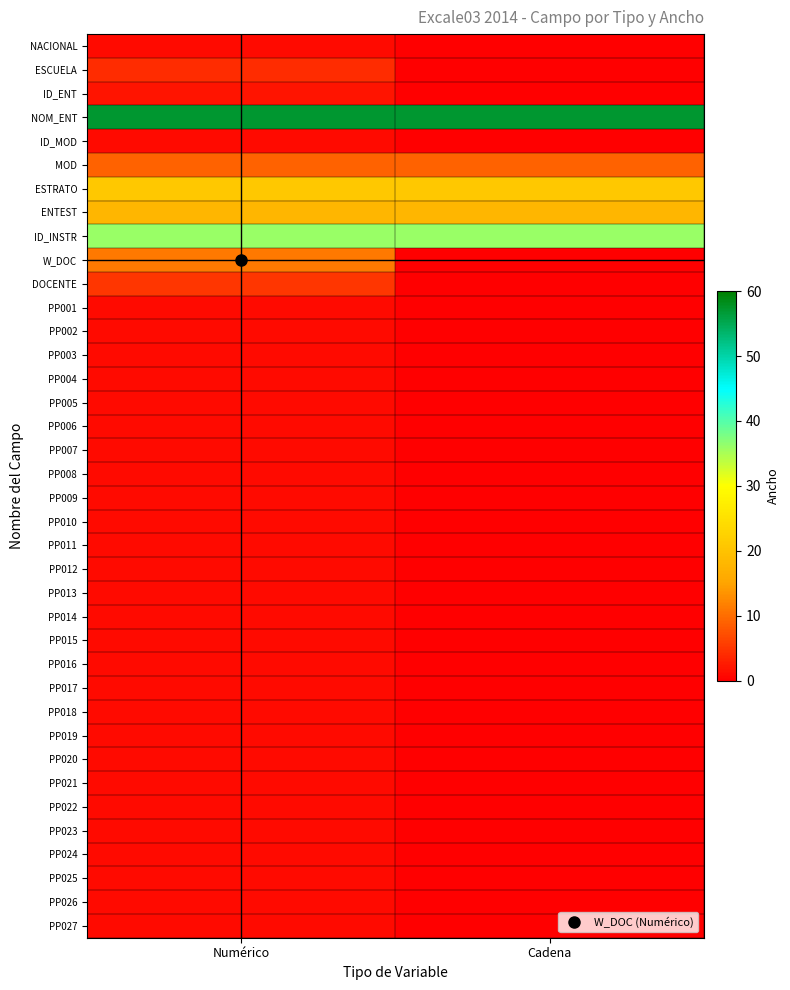

Between Numérico and Cadena, which is larger?

Numérico